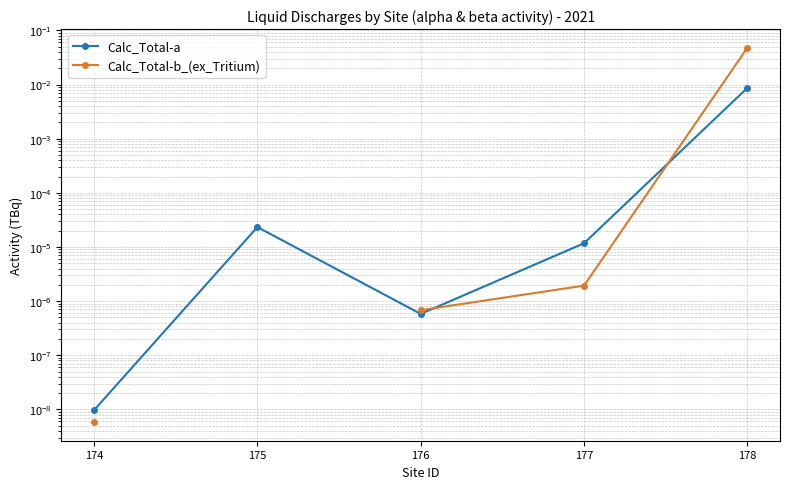

At which category does Calc_Total-a reach its first local peak?

175